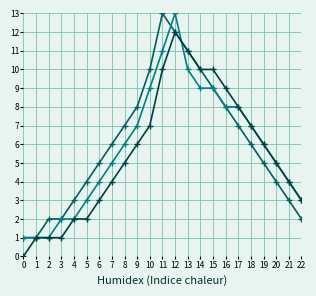

What is the greatest value displayed?

13